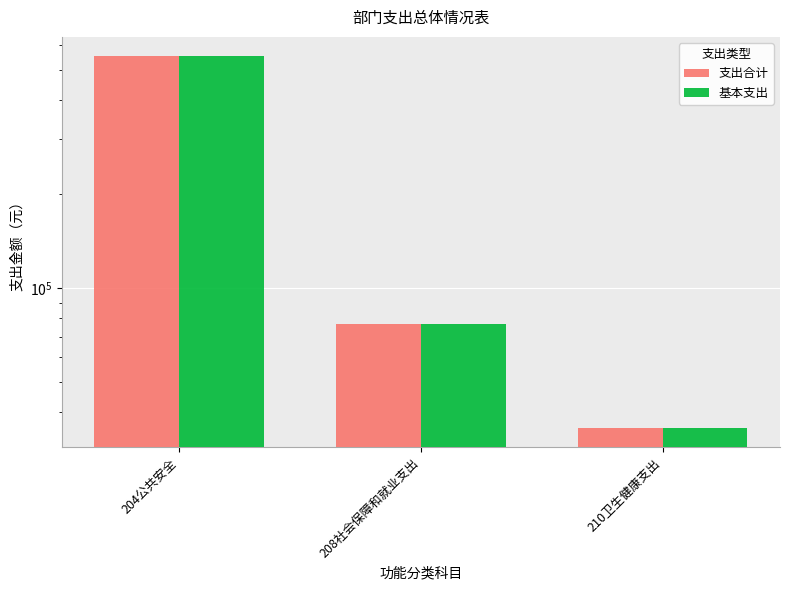

What is the total value across all series at 204公共安全?

1114234.0